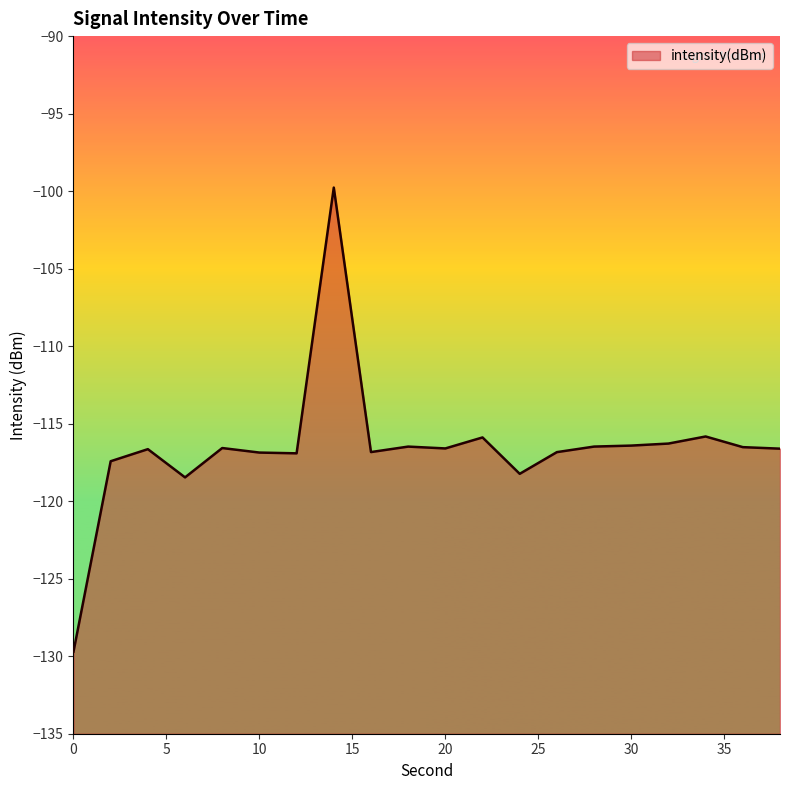

List the labels in order of value, smallest first.

0, 6, 24, 2, 12, 10, 26, 16, 4, 38, 20, 8, 36, 18, 28, 30, 32, 22, 34, 14